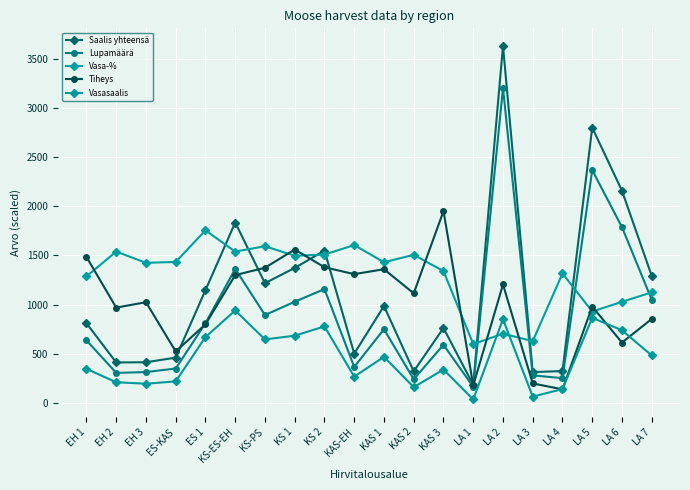

Reading left to right, what are all the values shown in this chart?

Saalis yhteensä: 811.0	413.0	415.0	462.0	1147.0	1834.0	1218.0	1373.0	1549.0	503.0	986.0	323.0	763.0	185.0	3627.0	315.0	326.0	2798.0	2157.0	1292.0
Lupamäärä: 638.0	307.0	315.5	351.5	811.5	1363.5	894.5	1029.5	1158.5	367.5	751.0	242.0	592.5	165.5	3201.0	282.0	253.5	2366.0	1787.0	1050.0
Vasa-%: 1287.0	1539.0	1425.0	1434.0	1755.0	1539.0	1593.0	1497.0	1509.0	1605.0	1431.0	1506.0	1341.0	600.0	705.0	630.0	1317.0	930.0	1029.0	1125.0
Tiheys: 1485.0	970.0	1025.0	525.0	800.0	1300.0	1375.0	1560.0	1380.0	1310.0	1360.0	1115.0	1950.0	180.0	1205.0	200.0	140.0	980.0	615.0	855.0
Vasasaalis: 348.0	212.0	197.0	221.0	671.0	941.0	647.0	685.0	779.0	269.0	470.0	162.0	341.0	37.0	852.0	66.0	143.0	866.0	740.0	484.0